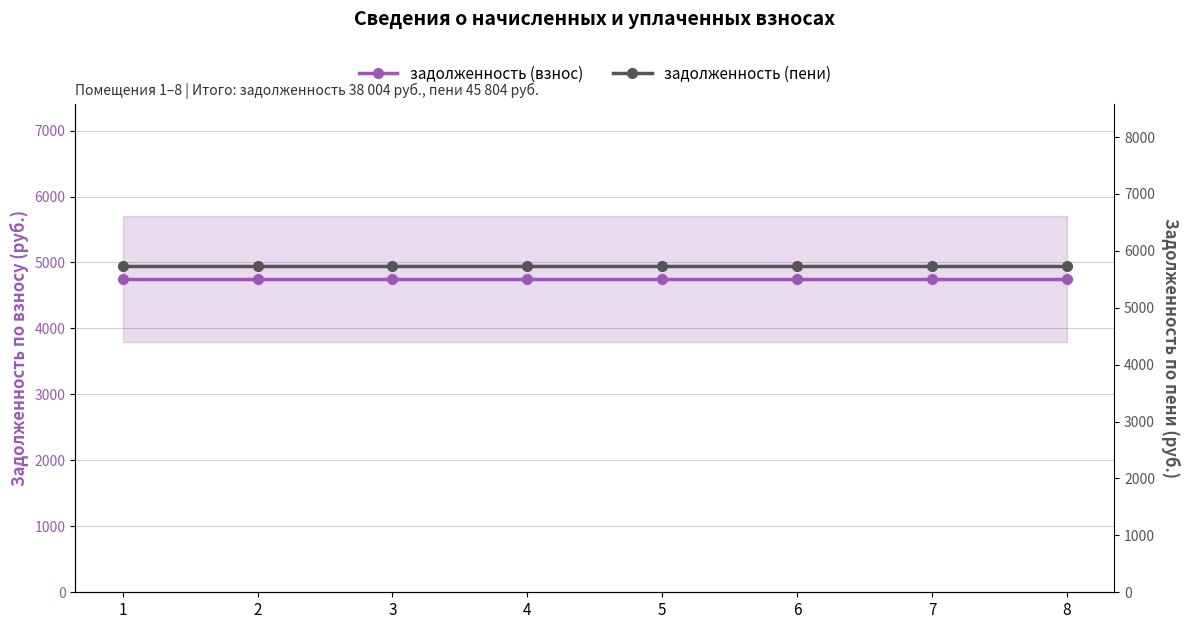

Rank the series at 8 from lowest to highest value.

задолженность (взнос), задолженность (пени)